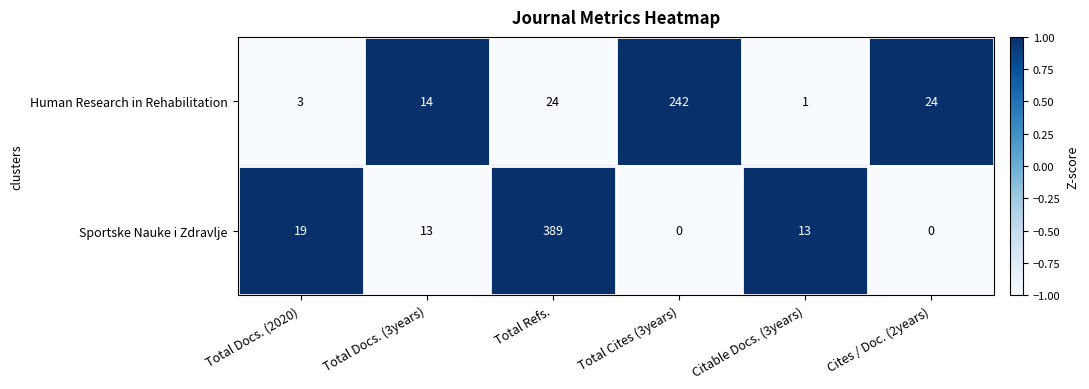

The value of Human Research in Rehabilitation at Total Refs. is 34. True or false?

False